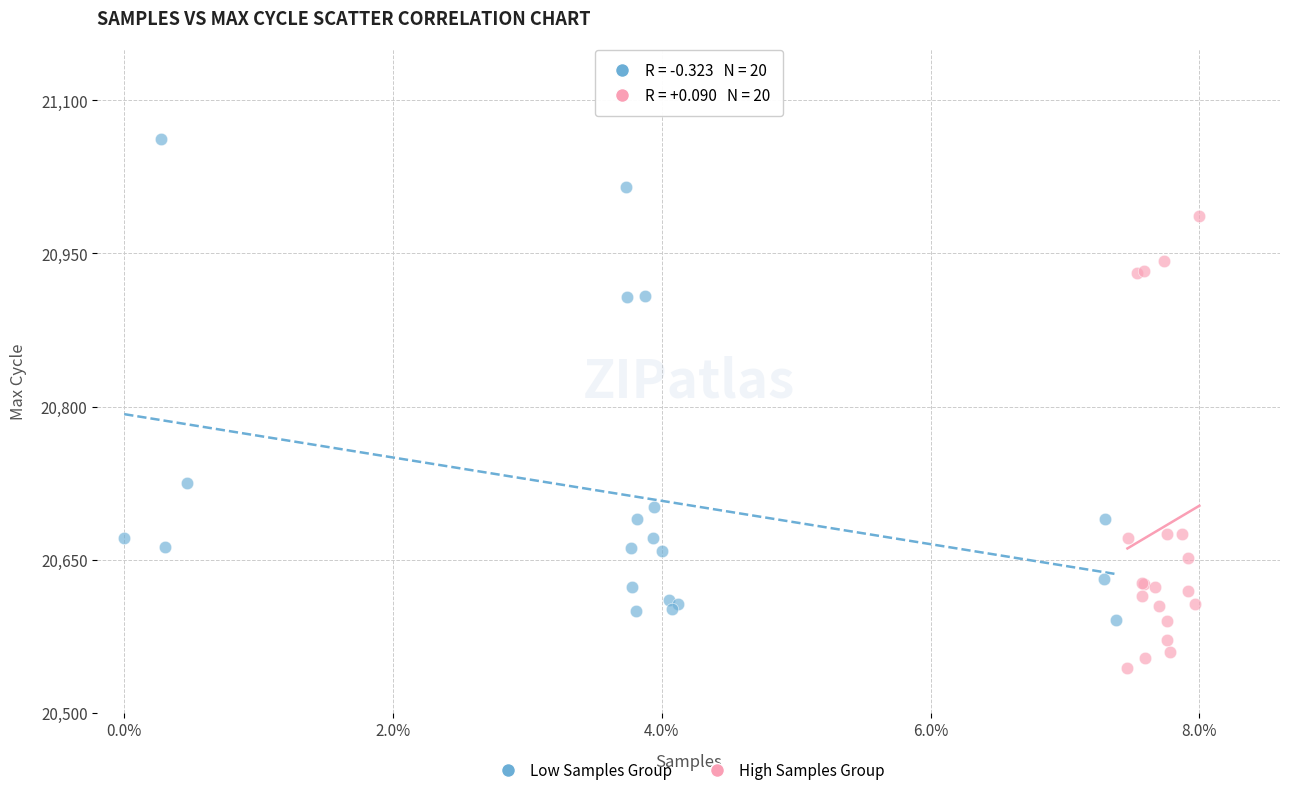

Which series contains the lowest Y value?

High Samples Group